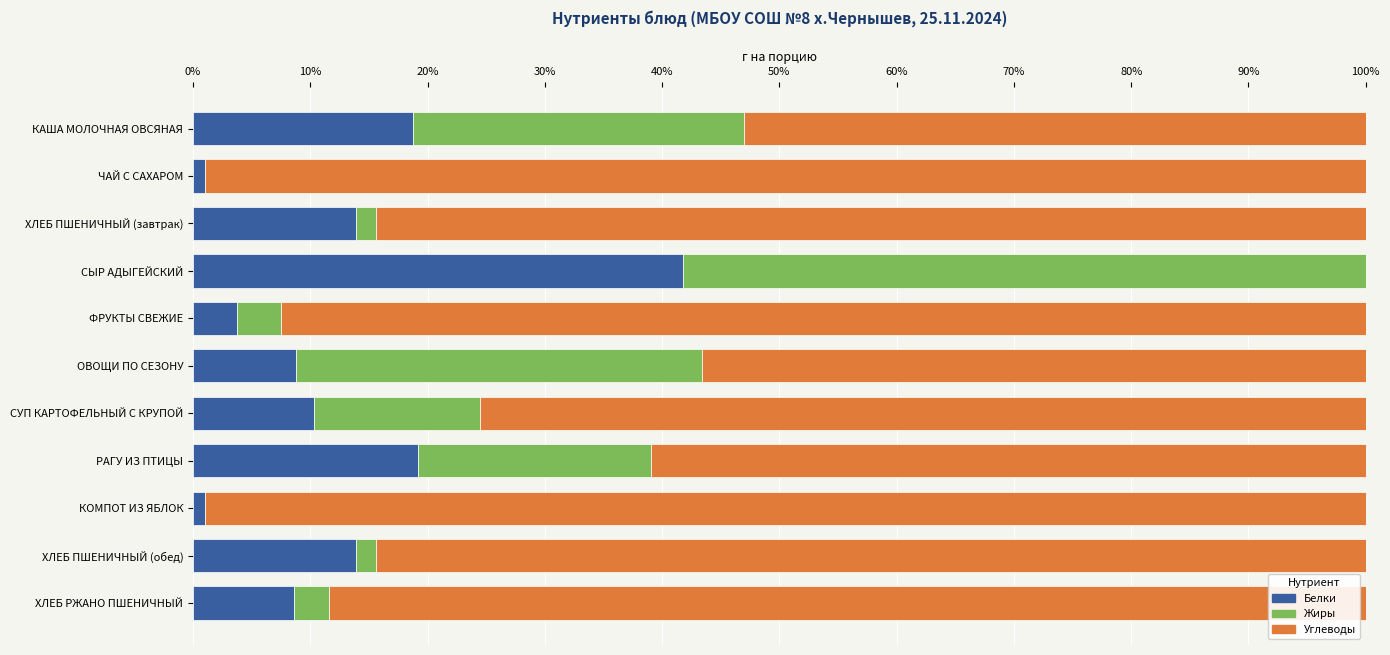

What is the approximate value of Белки at СЫР АДЫГЕЙСКИЙ?

41.8